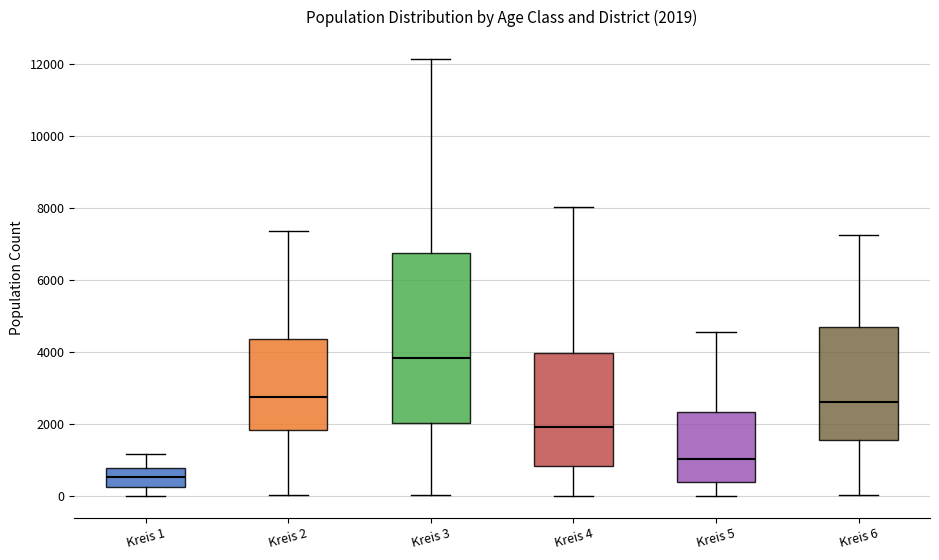

Which box is the tallest, from its lower edge to its upper edge?

Kreis 3